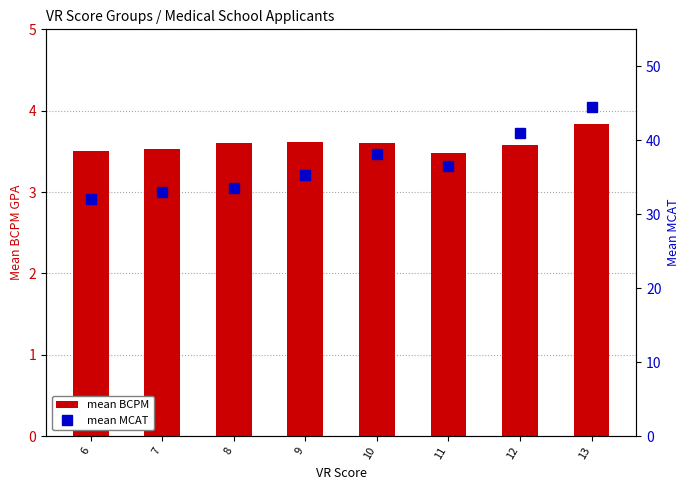

Is the value of mean BCPM at 10 greater than the value of mean MCAT at 10?

No